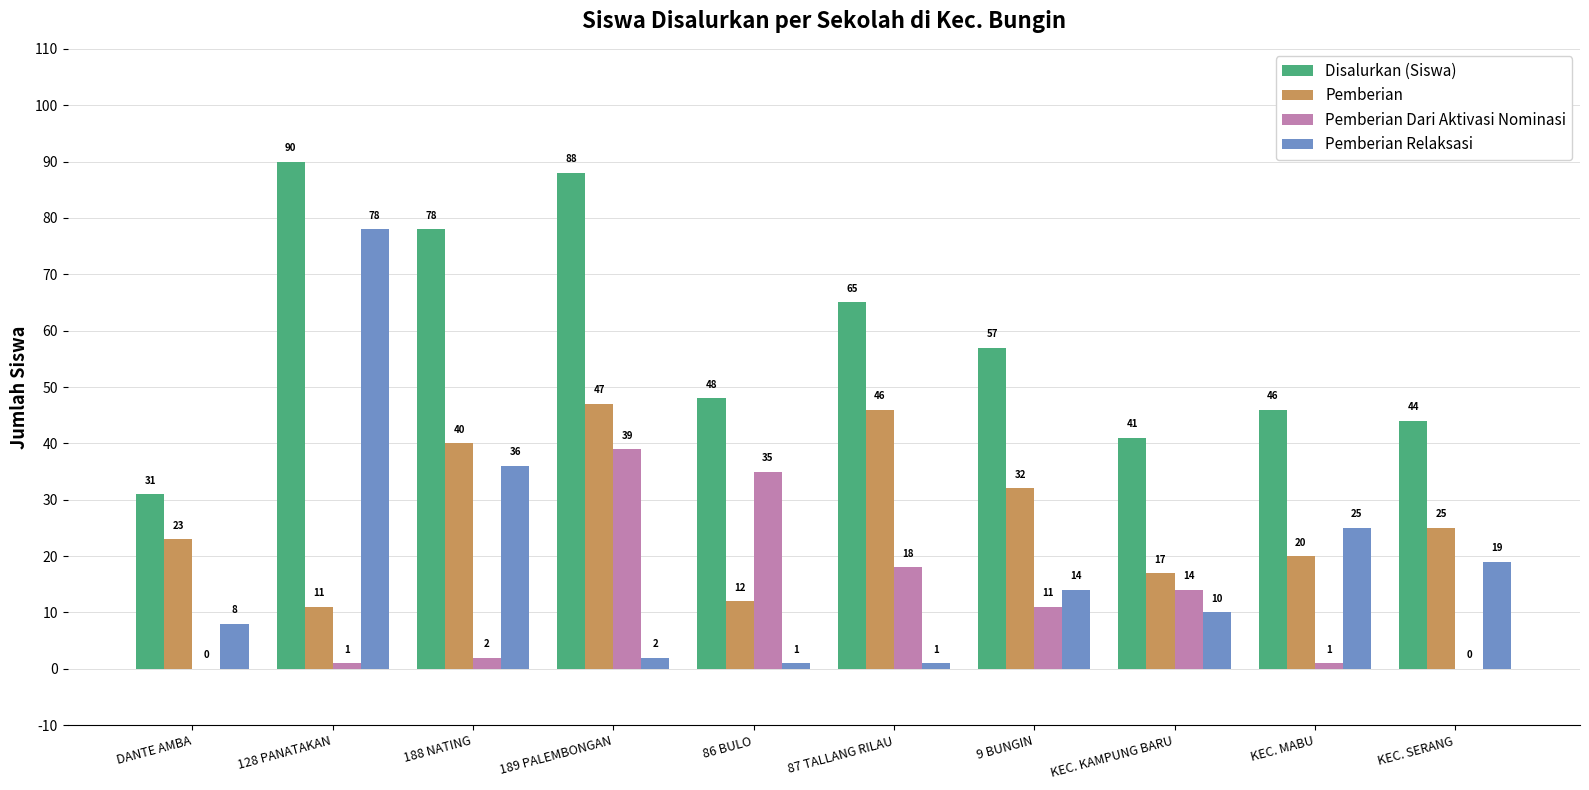

Between DANTE AMBA and 188 NATING, which series saw the biggest shift?

Disalurkan (Siswa)